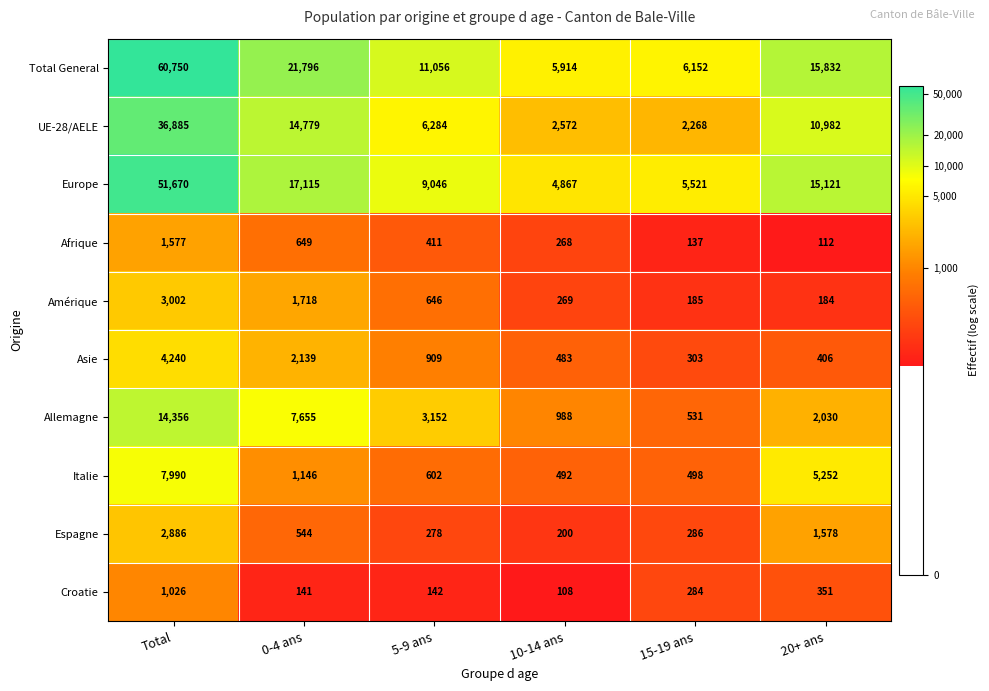

Rank the categories by Croatie value from lowest to highest.

10-14 ans, 0-4 ans, 5-9 ans, 15-19 ans, 20+ ans, Total